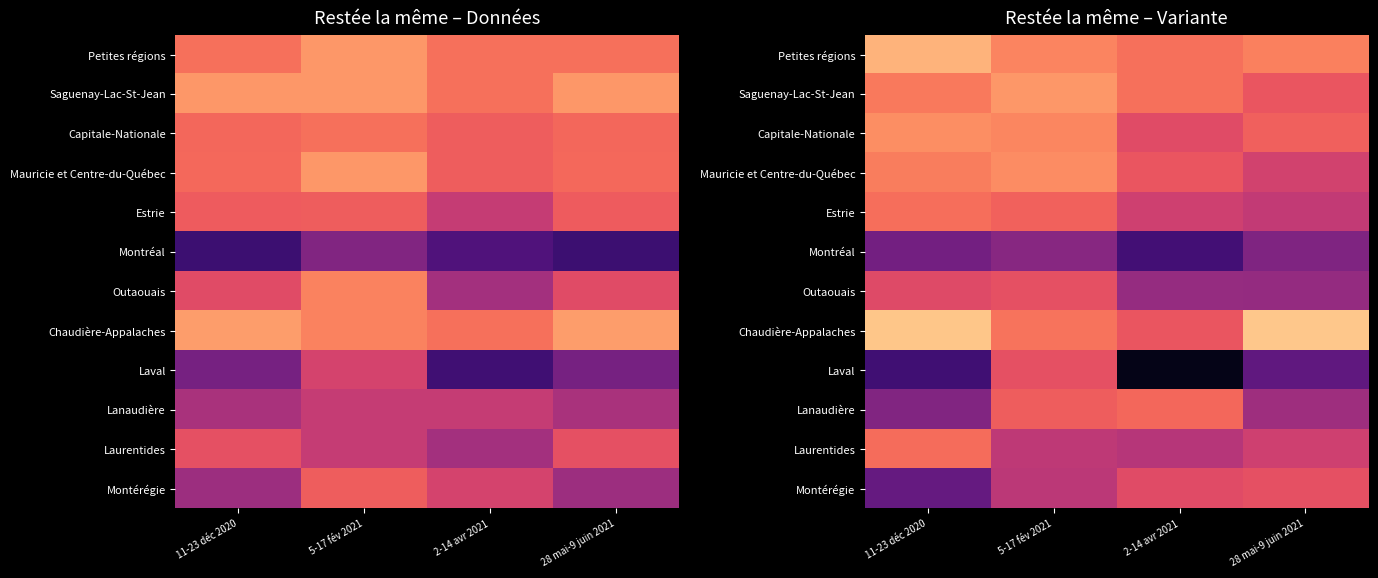

Which has a higher value, 28 mai-9 juin 2021 or 2-14 avr 2021?

28 mai-9 juin 2021